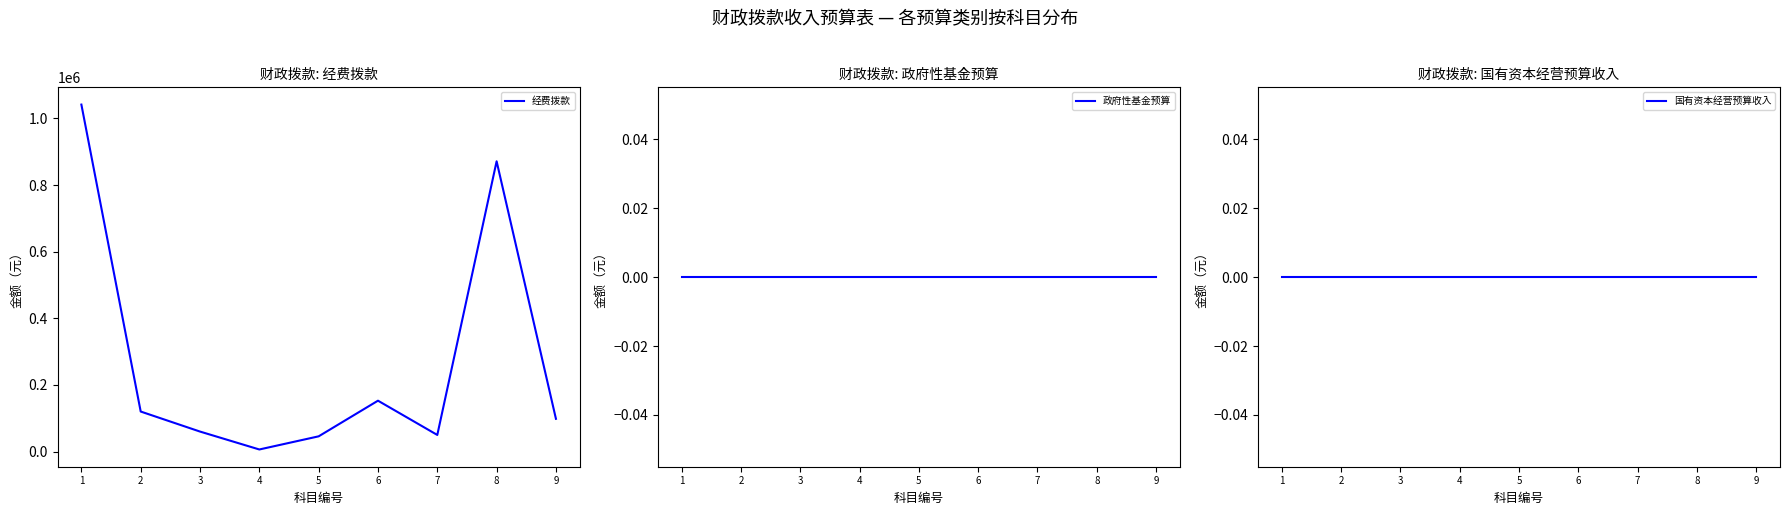

What is the difference between the highest and lowest values at 9?

98400